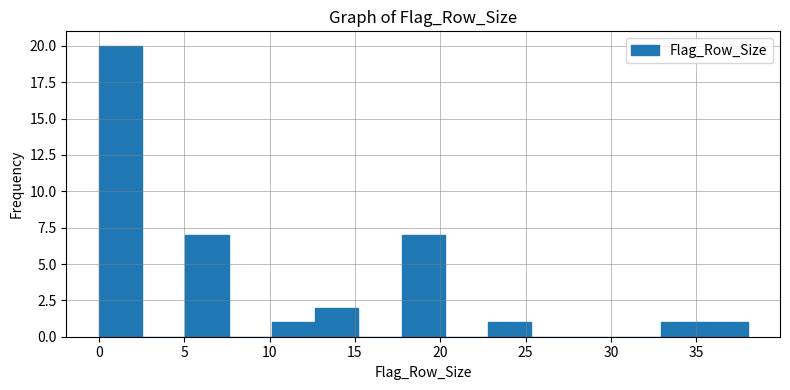

Which range on the x-axis has the tallest bar?

0.0 to 2.5